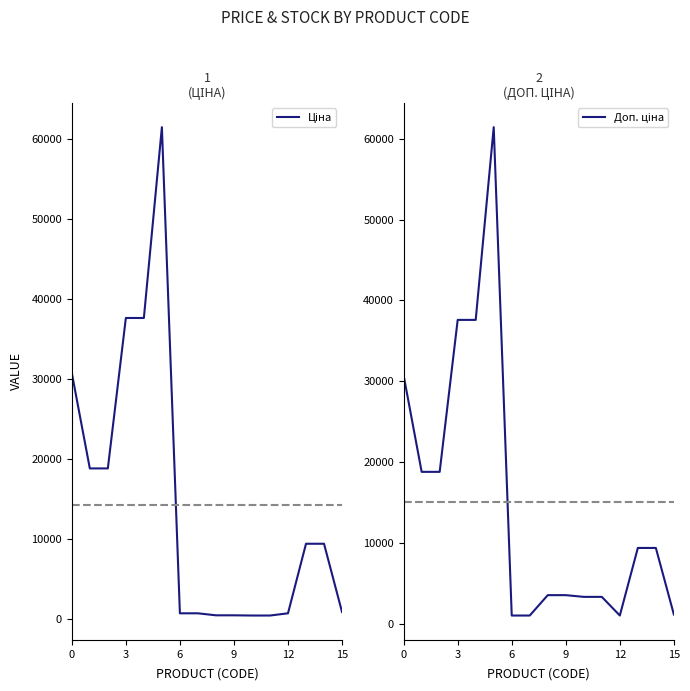

Reading left to right, extract all data points from this chart.

Ціна: 30717.1	18796.8	18796.8	37593.6	37593.6	61434.3	693.7	693.7	443.1	443.1	416.6	416.6	693.7	9384.0	9384.0	848.4
Доп. ціна: 30717.1	18796.8	18796.8	37593.6	37593.6	61434.3	1024.6	1024.6	3545.0	3545.0	3332.5	3332.5	1024.6	9384.0	9384.0	1149.7